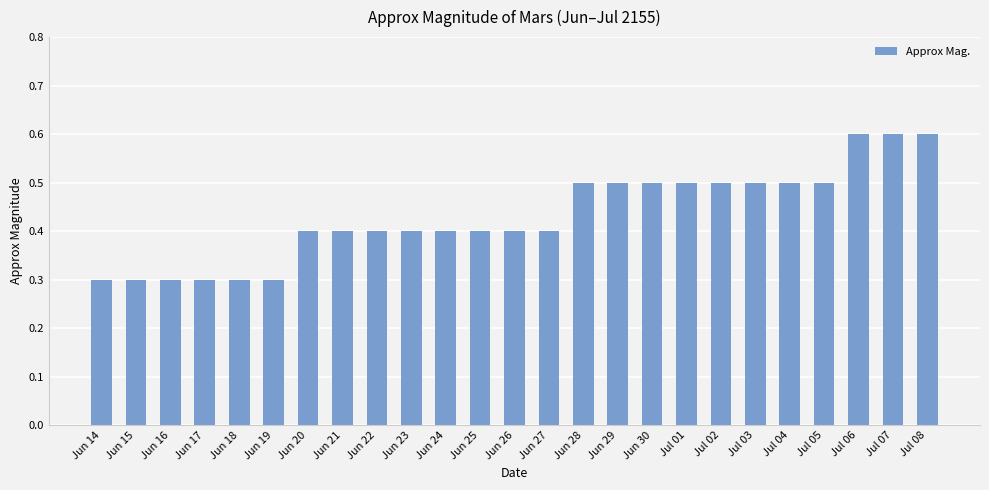

True or false: the data shows 0.3 at Jun 25.

False